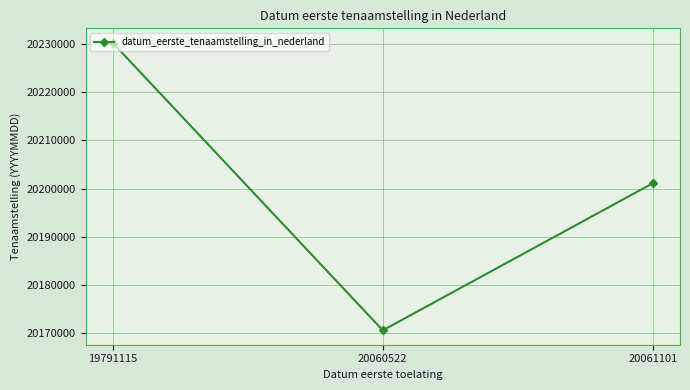

The value at 20060522 is 20170508. True or false?

True